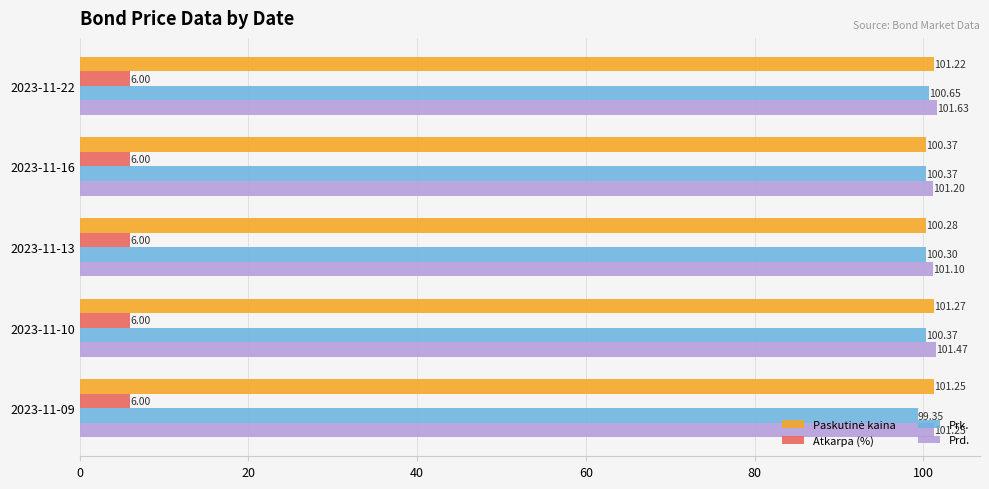

At which category is the sum across all series the highest?

2023-11-22